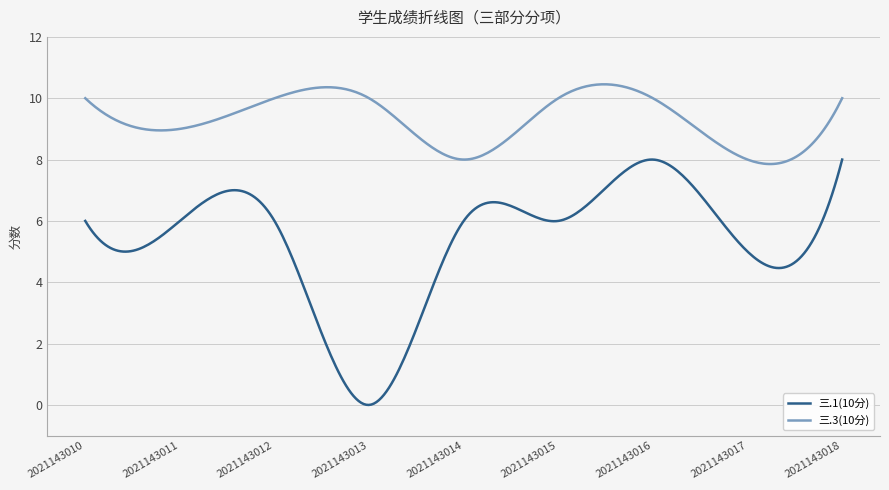

List the series in order of their overall mean, highest first.

三.3(10分), 三.1(10分)